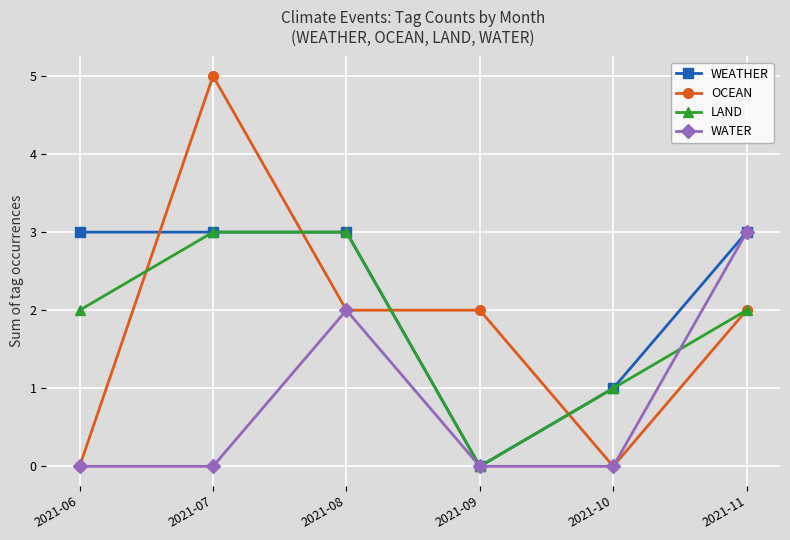

Is this an area chart (filled region under the line)?

No